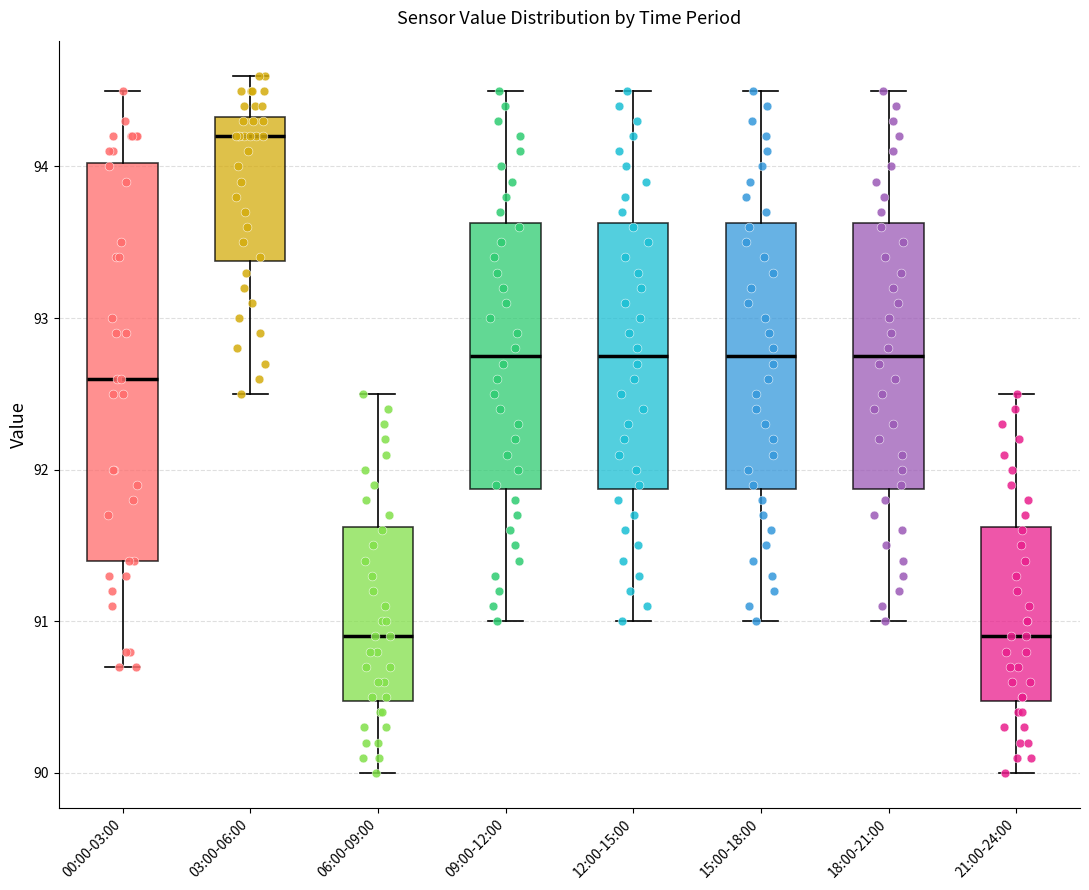

Reading left to right, transcribe this box plot: for each box, give where its median line is, the range the box spans, and where its two whiskers end, as read against the y-axis. The values are not printed on the chart, so give them approximately, as read against the axis.

00:00-03:00: median 92.6, box 91.4 to 94.0, whiskers 90.7 to 94.5
03:00-06:00: median 94.2, box 93.4 to 94.3, whiskers 92.5 to 94.6
06:00-09:00: median 90.9, box 90.5 to 91.6, whiskers 90.0 to 92.5
09:00-12:00: median 92.8, box 91.9 to 93.6, whiskers 91.0 to 94.5
12:00-15:00: median 92.8, box 91.9 to 93.6, whiskers 91.0 to 94.5
15:00-18:00: median 92.8, box 91.9 to 93.6, whiskers 91.0 to 94.5
18:00-21:00: median 92.8, box 91.9 to 93.6, whiskers 91.0 to 94.5
21:00-24:00: median 90.9, box 90.5 to 91.6, whiskers 90.0 to 92.5